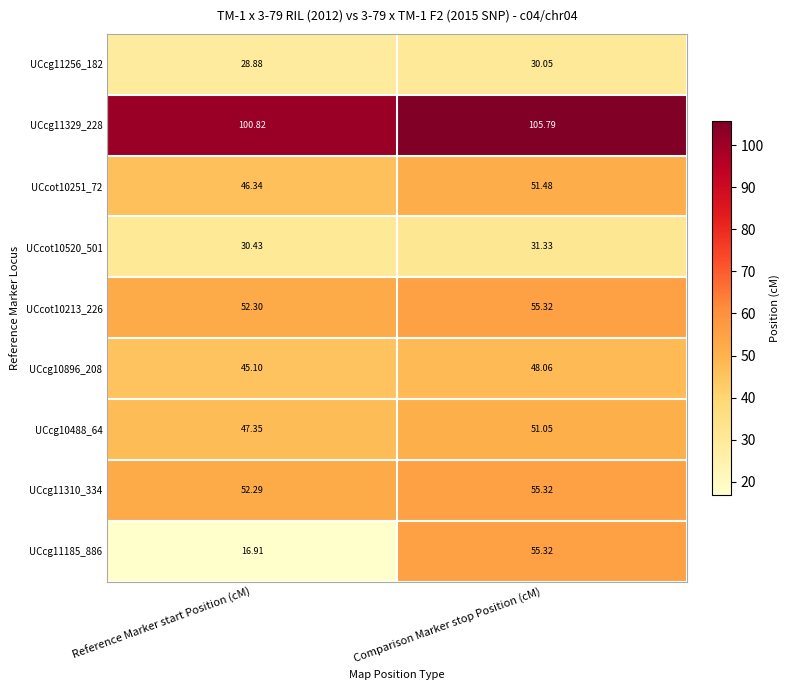

List the labels in order of UCcot10520_501 value, largest first.

Comparison Marker stop Position (cM), Reference Marker start Position (cM)